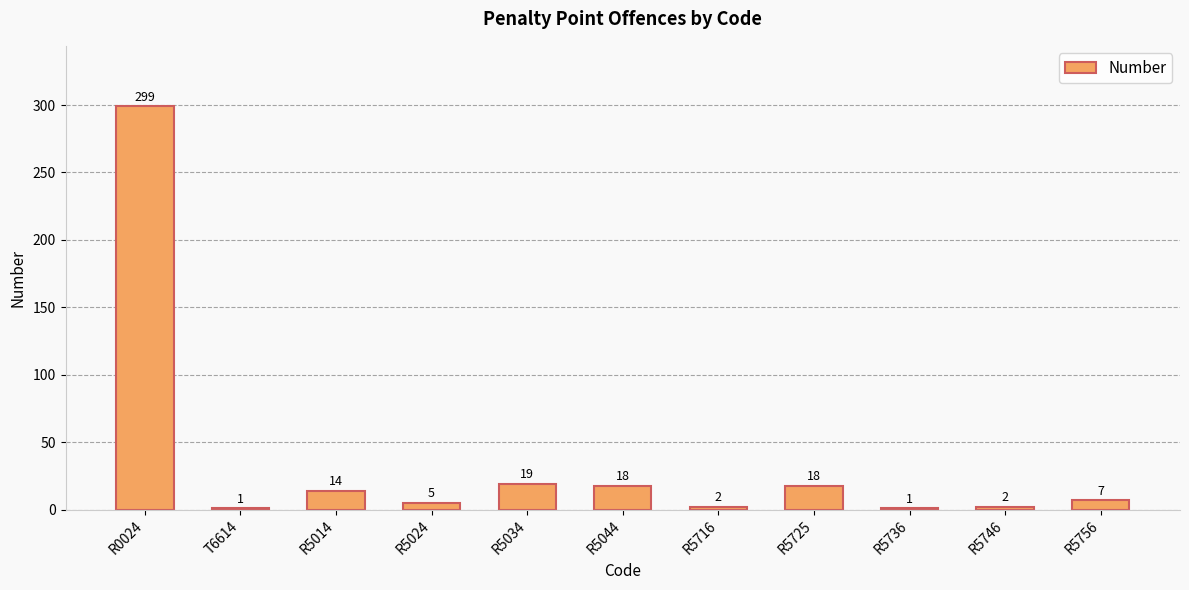

The chart shows a value of 7 at R5725. True or false?

False